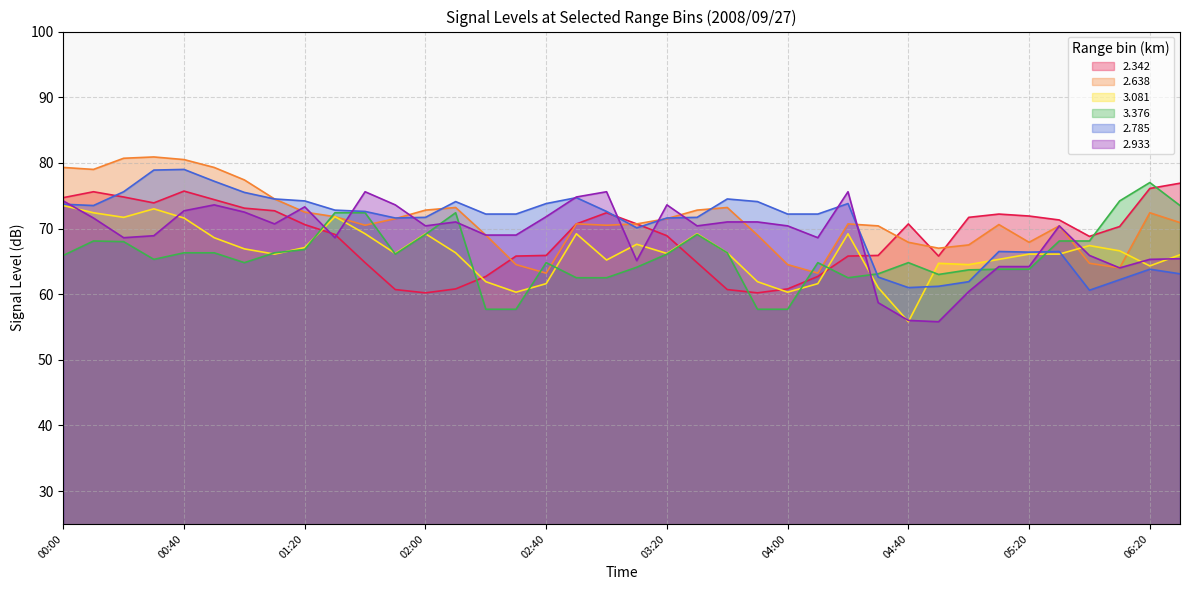

What is the difference between the second highest and second lowest values in the 2.638 series?

17.5